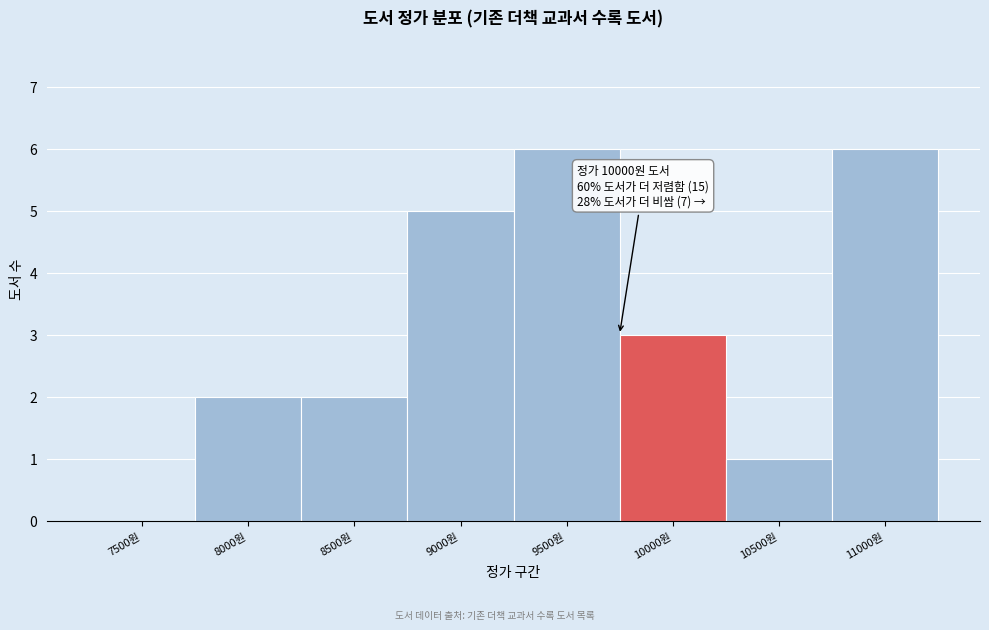

Reading left to right, list all the values displayed in this chart.

7500원=0	8000원=2	8500원=2	9000원=5	9500원=6	10000원=3	10500원=1	11000원=6